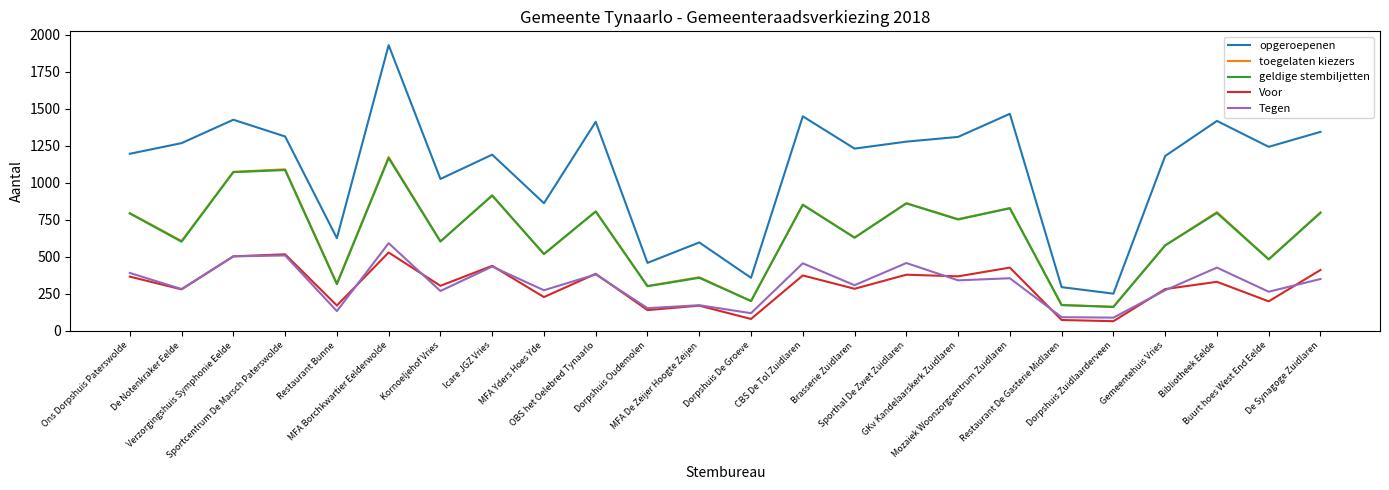

How many lines are shown in the chart?

5